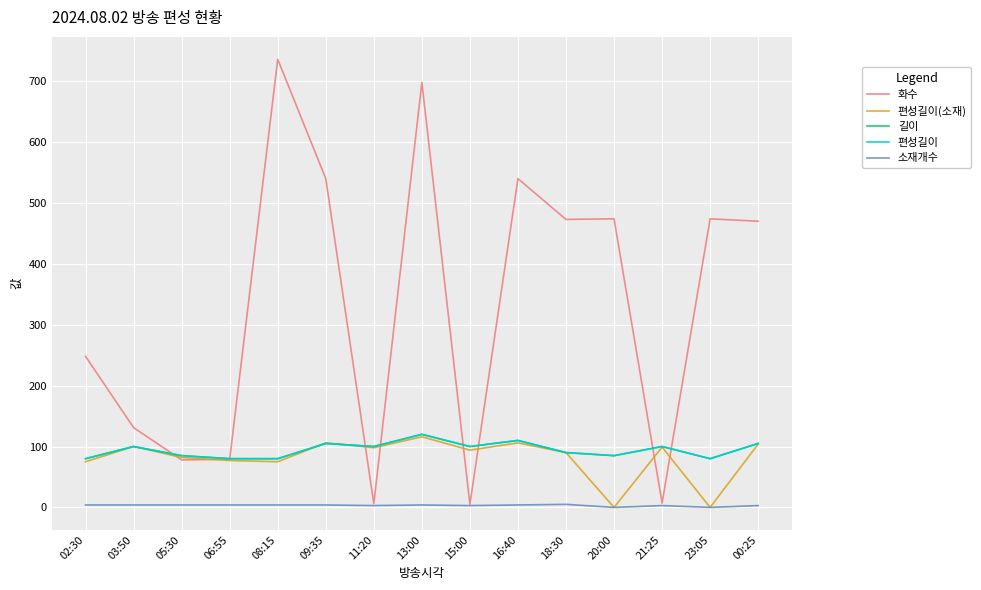

Which category has the highest value across all series?

08:15